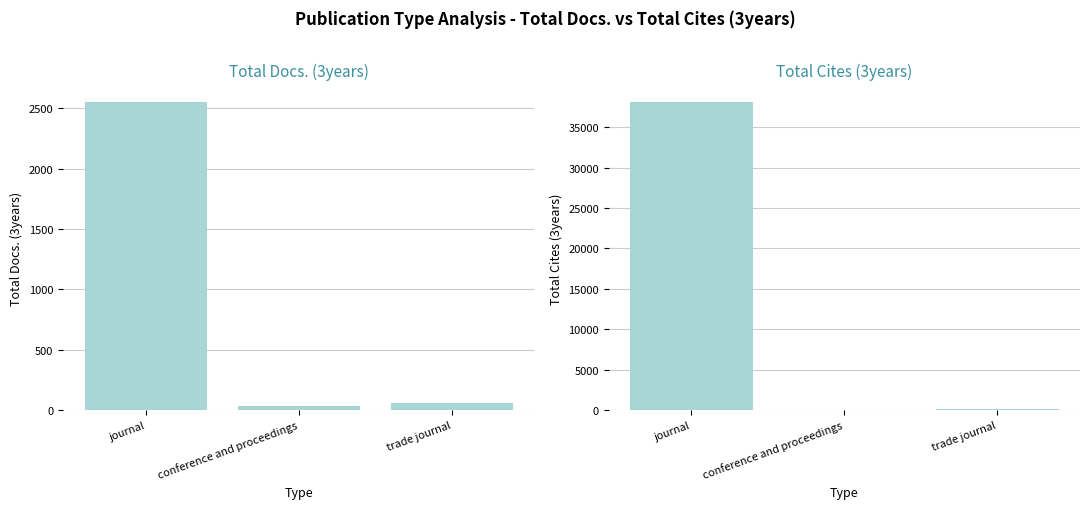

What position from the left is trade journal?

3